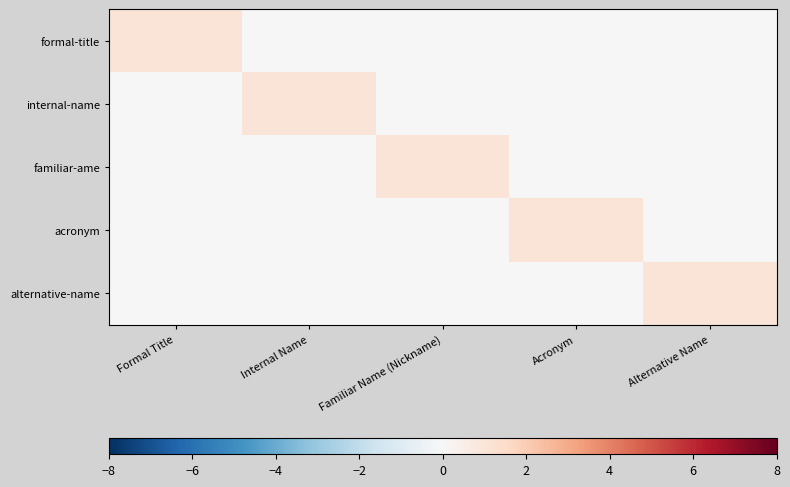

Which series has the widest spread of values?

formal-title